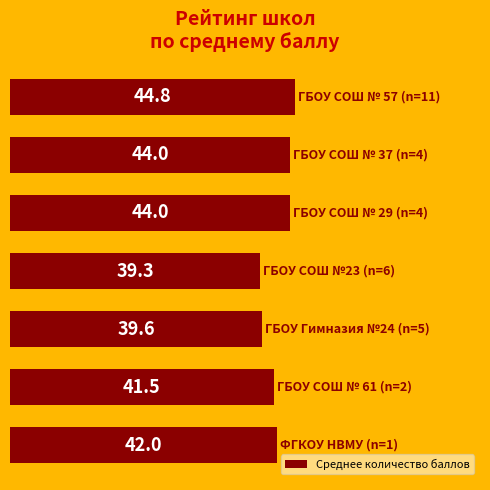

What is the value of the 6th bar from the top?

41.5